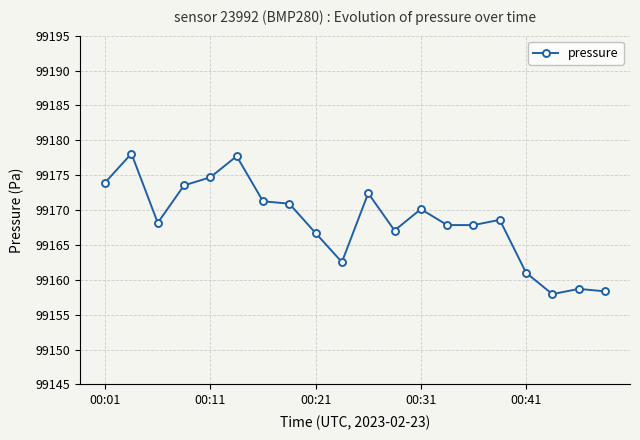

True or false: the data has more than 0 interior local peaks.

True